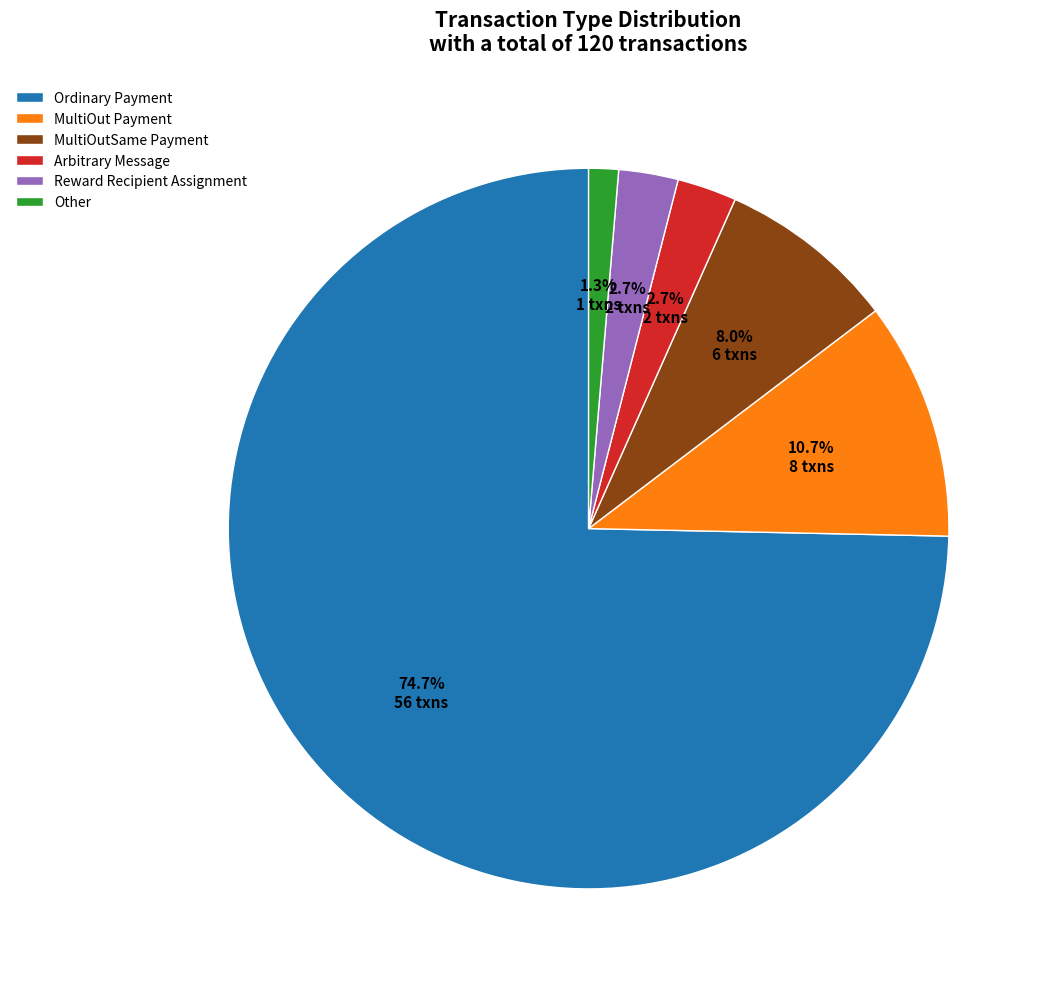

Between Reward Recipient Assignment and Other, which is larger?

Reward Recipient Assignment